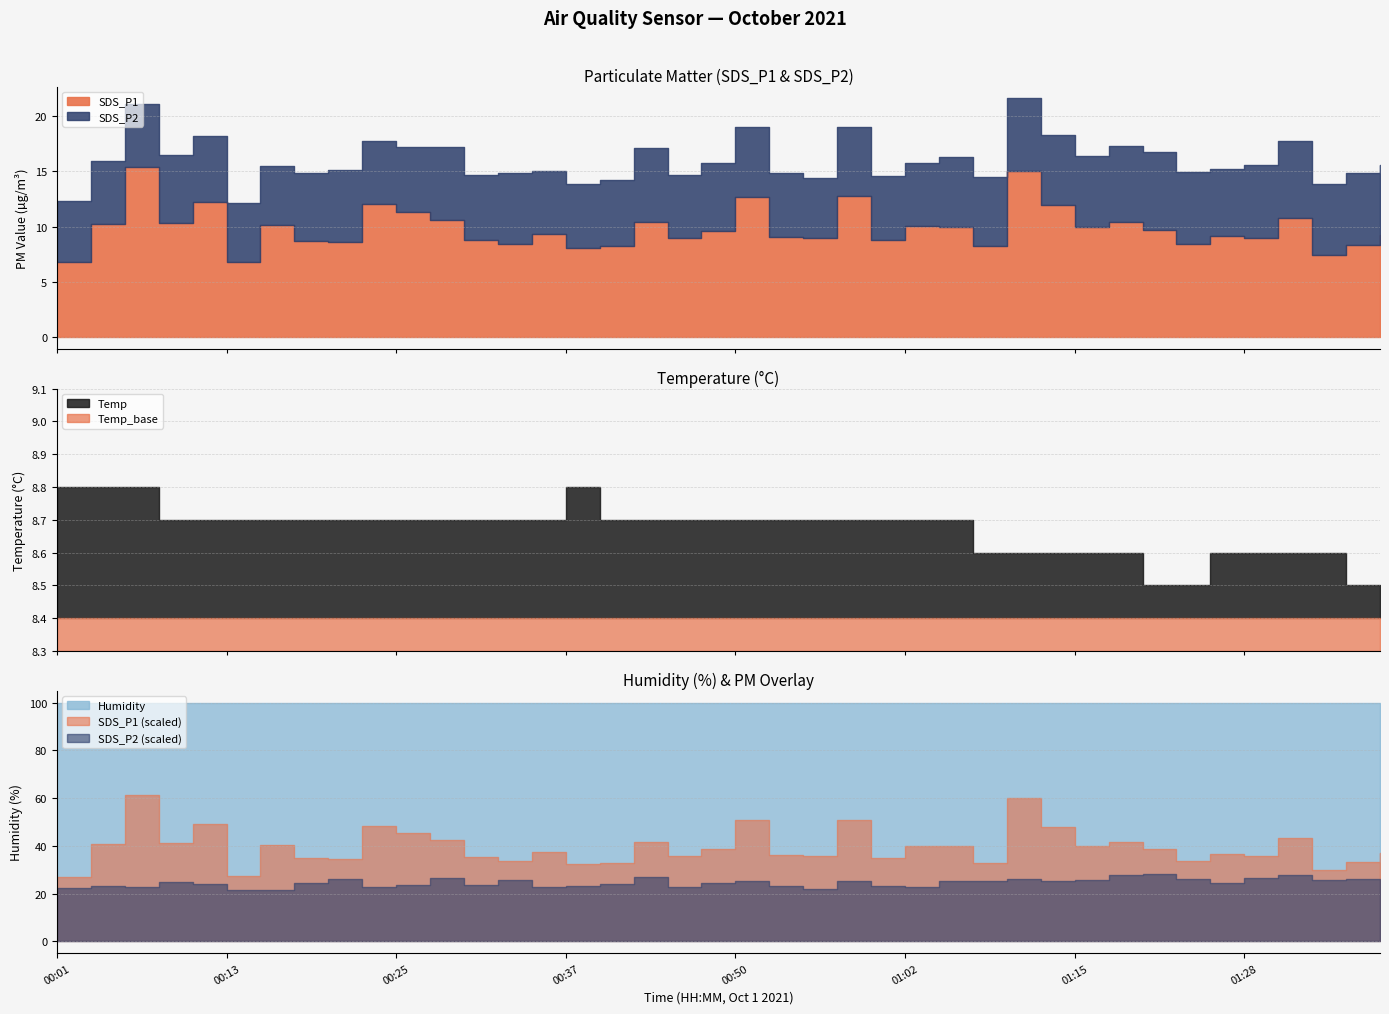

Reading left to right, what are all the values shown in this chart?

SDS_P1: 6.8	10.2	15.3	10.3	12.3	6.8	10.1	8.7	8.6	12.0	11.3	10.6	8.8	8.4	9.3	8.1	8.2	10.4	8.9	9.6	12.7	9.1	8.9	12.7	8.8	10.0	10.0	8.2	15.1	11.9	10.0	10.4	9.7	8.4	9.1	8.9	10.8	7.5	8.3	9.2
SDS_P2: 5.6	5.8	5.7	6.2	6.0	5.3	5.4	6.1	6.5	5.7	5.9	6.6	5.9	6.4	5.7	5.8	6.0	6.7	5.7	6.1	6.3	5.8	5.5	6.3	5.8	5.7	6.3	6.3	6.5	6.3	6.4	6.9	7.1	6.5	6.0	6.6	6.9	6.5	6.6	6.4
Temp: 8.8	8.8	8.8	8.7	8.7	8.7	8.7	8.7	8.7	8.7	8.7	8.7	8.7	8.7	8.7	8.8	8.7	8.7	8.7	8.7	8.7	8.7	8.7	8.7	8.7	8.7	8.7	8.6	8.6	8.6	8.6	8.6	8.5	8.5	8.6	8.6	8.6	8.6	8.5	8.5
Humidity: 99.9	99.9	99.9	99.9	99.9	99.9	99.9	99.9	99.9	99.9	99.9	99.9	99.9	99.9	99.9	99.9	99.9	99.9	99.9	99.9	99.9	99.9	99.9	99.9	99.9	99.9	99.9	99.9	99.9	99.9	99.9	99.9	99.9	99.9	99.9	99.9	99.9	99.9	99.9	99.9